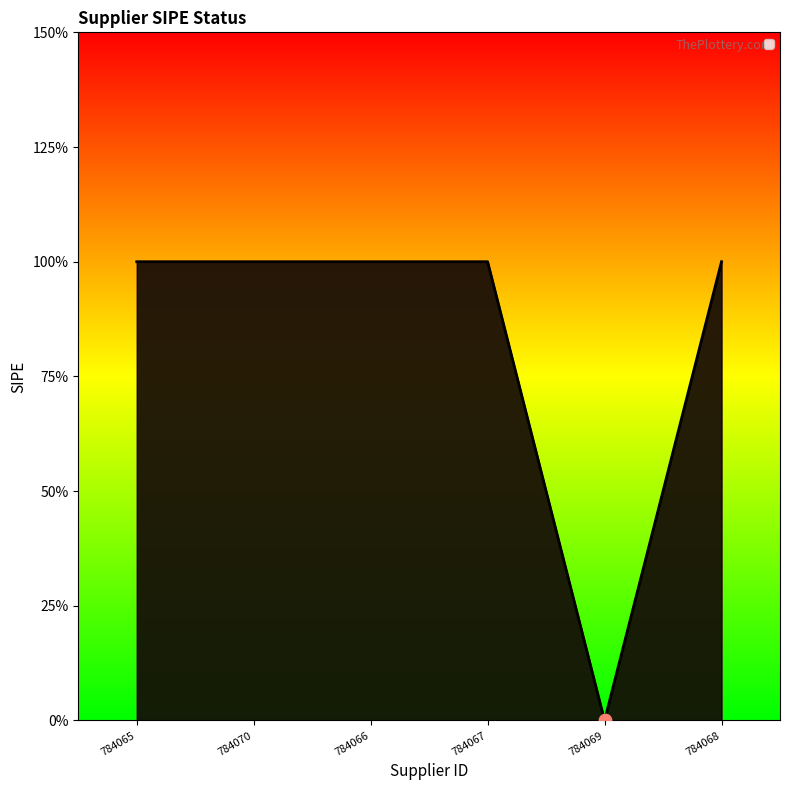

Which has a higher value, 784068 or 784066?

784068